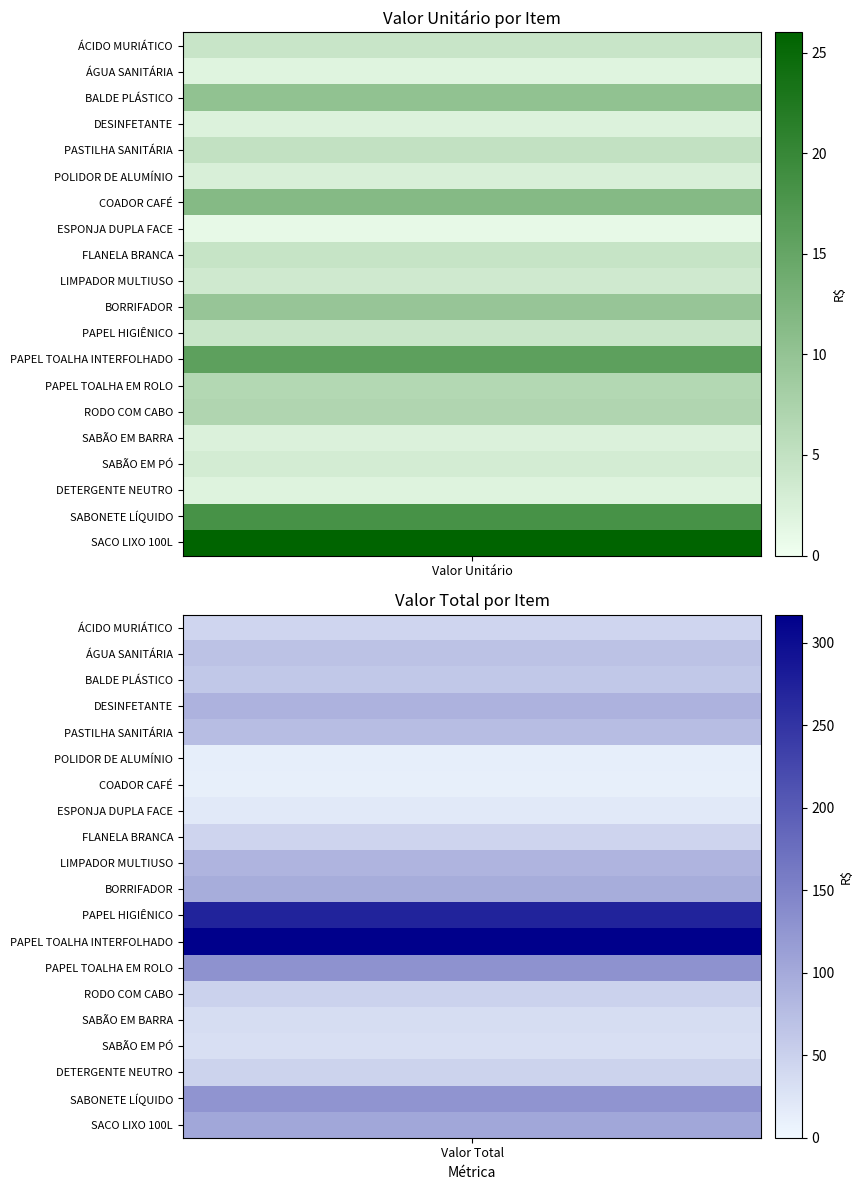

Read the COADOR CAFÉ value at 0.

11.5